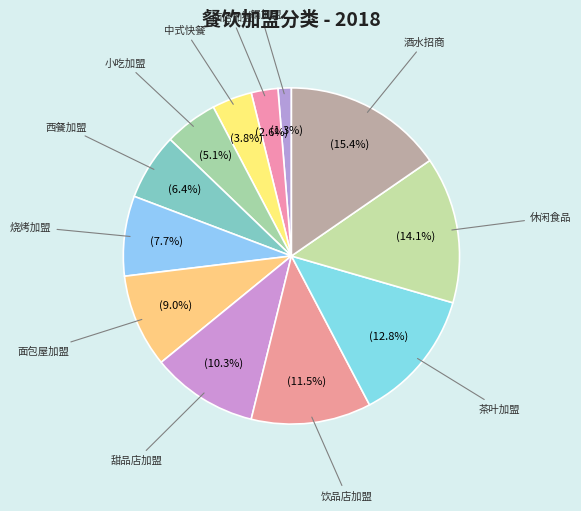

How many slices are in this pie chart?

12